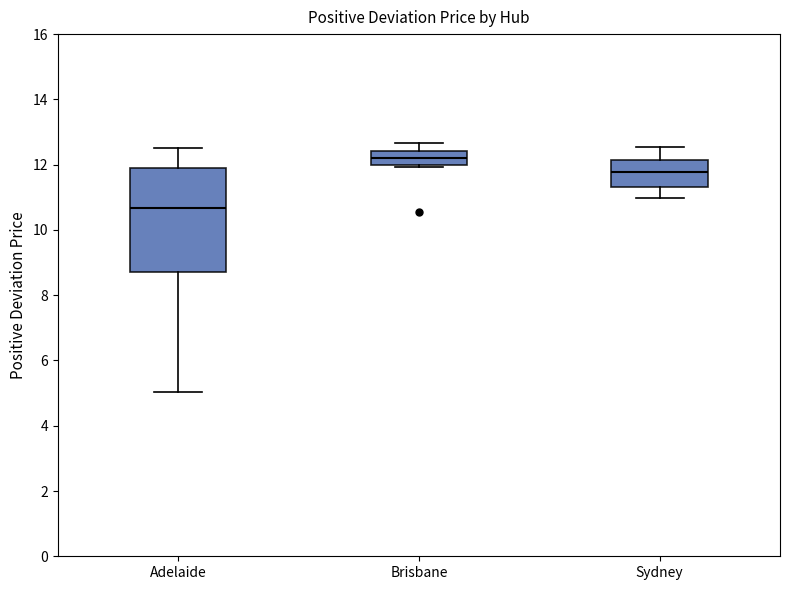

Which box has the highest median line?

Brisbane